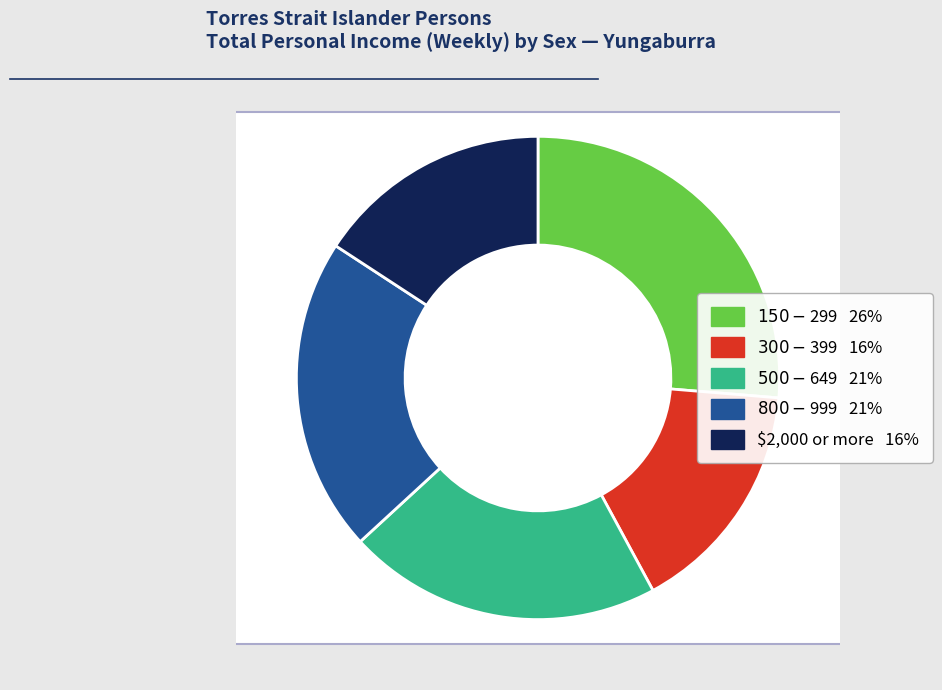

What is the total percentage of $300-$399 and $800-$999?

36.8%